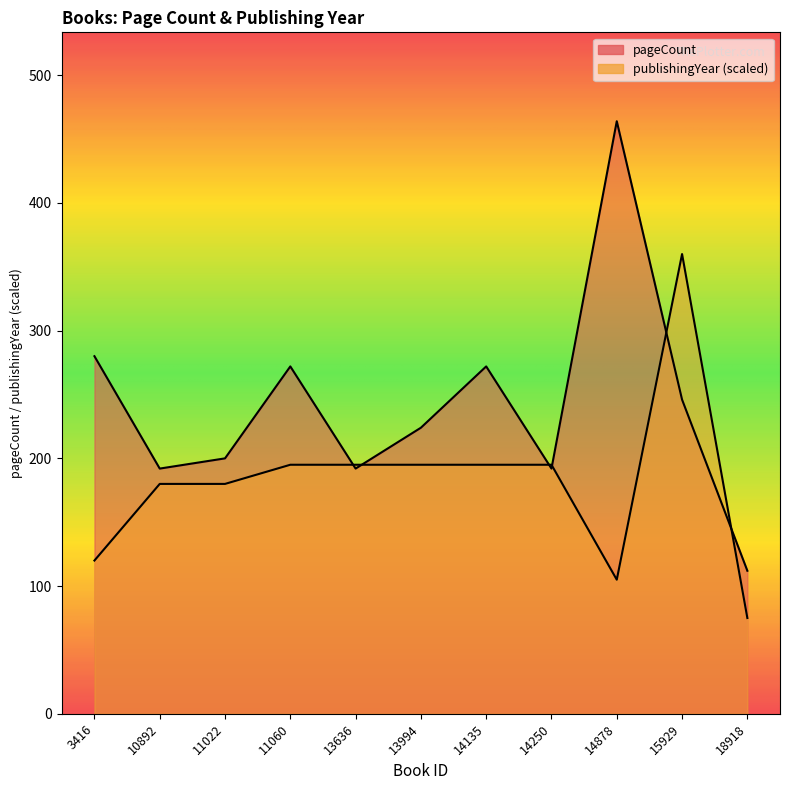

Reading right to left, transcribe all the data shown in this chart.

pageCount: 112	246	464	192	272	224	192	272	200	192	280
publishingYear: 75	360	105	195	195	195	195	195	180	180	120